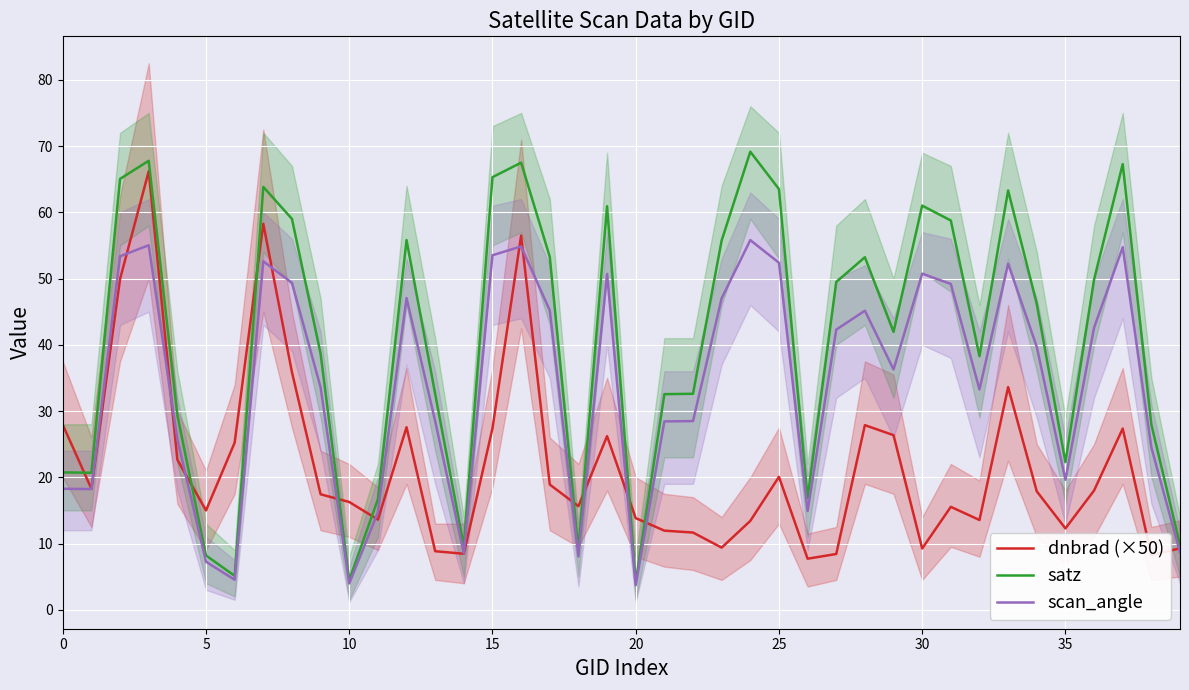

Is it true that dnbrad (×50) equals 20.2 at 20?

False